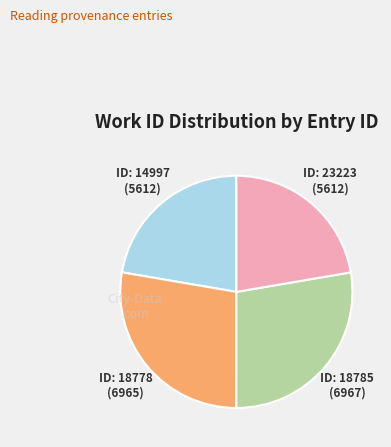

Is there any slice that represents more than half of the pie?

No